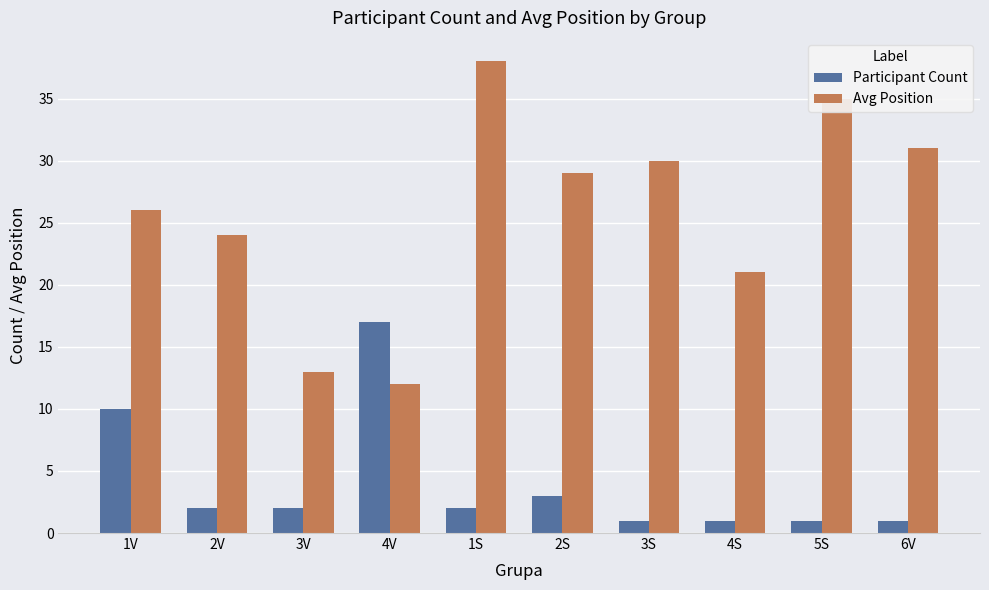

What is the average value of the Avg Position series?

26